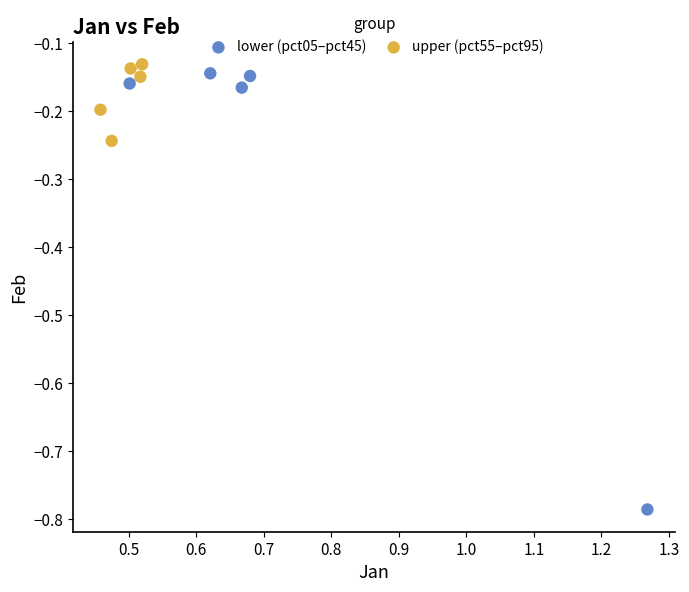

Which series contains the lowest Y value?

lower (pct05–pct45)